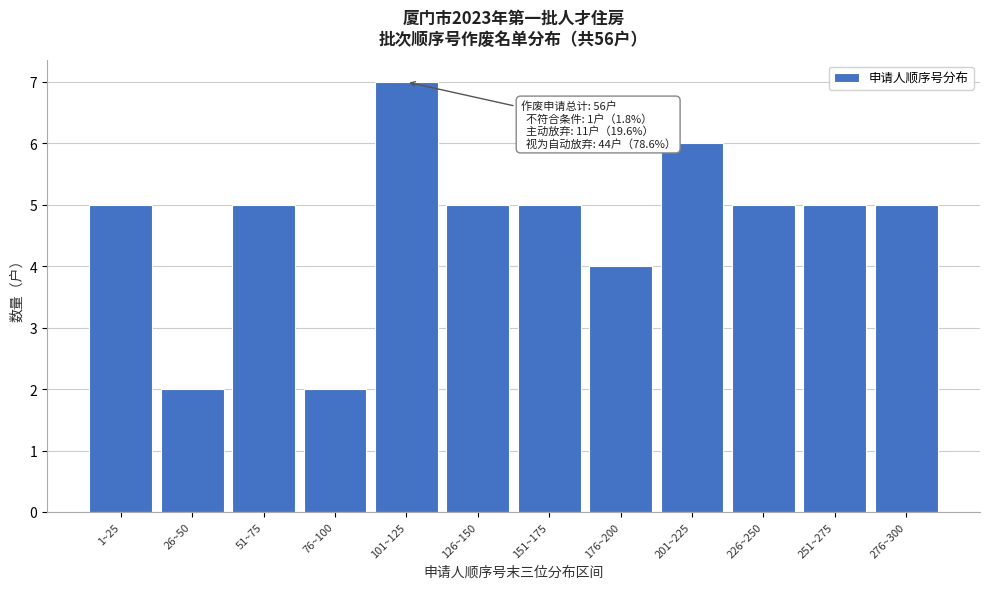

Reading right to left, what are all the values shown in this chart?

276~300=5	251~275=5	226~250=5	201~225=6	176~200=4	151~175=5	126~150=5	101~125=7	76~100=2	51~75=5	26~50=2	1~25=5